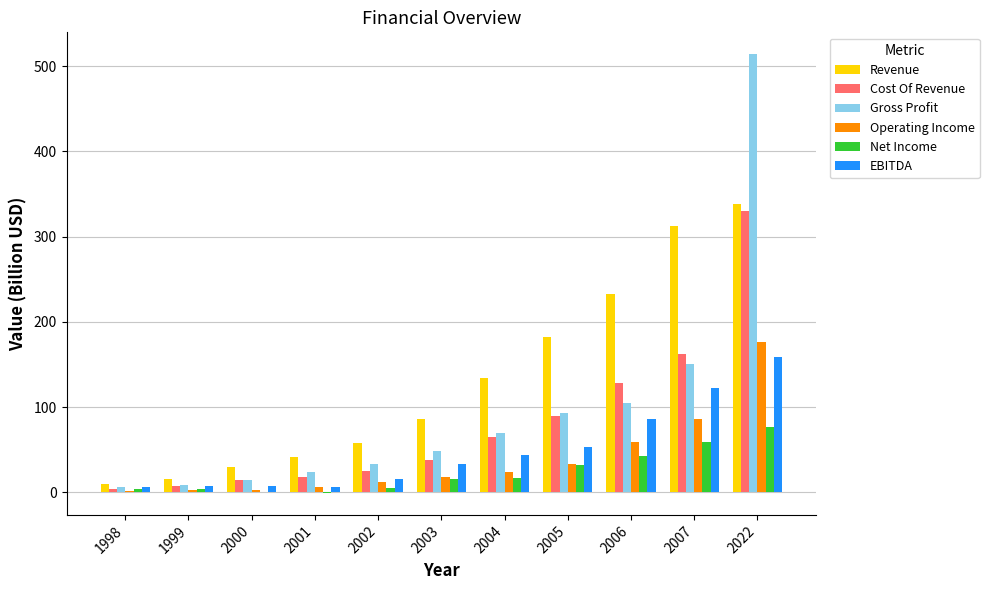

How many distinct data groups are displayed?

6